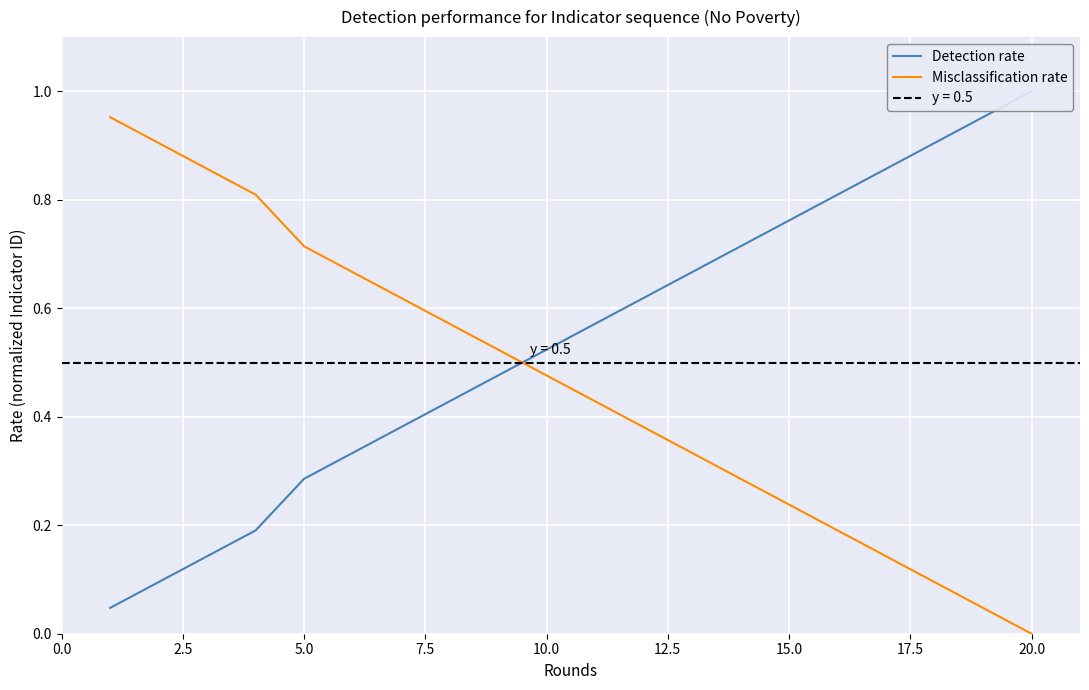

True or false: Detection rate has more than 2 points higher than both neighbors.

False